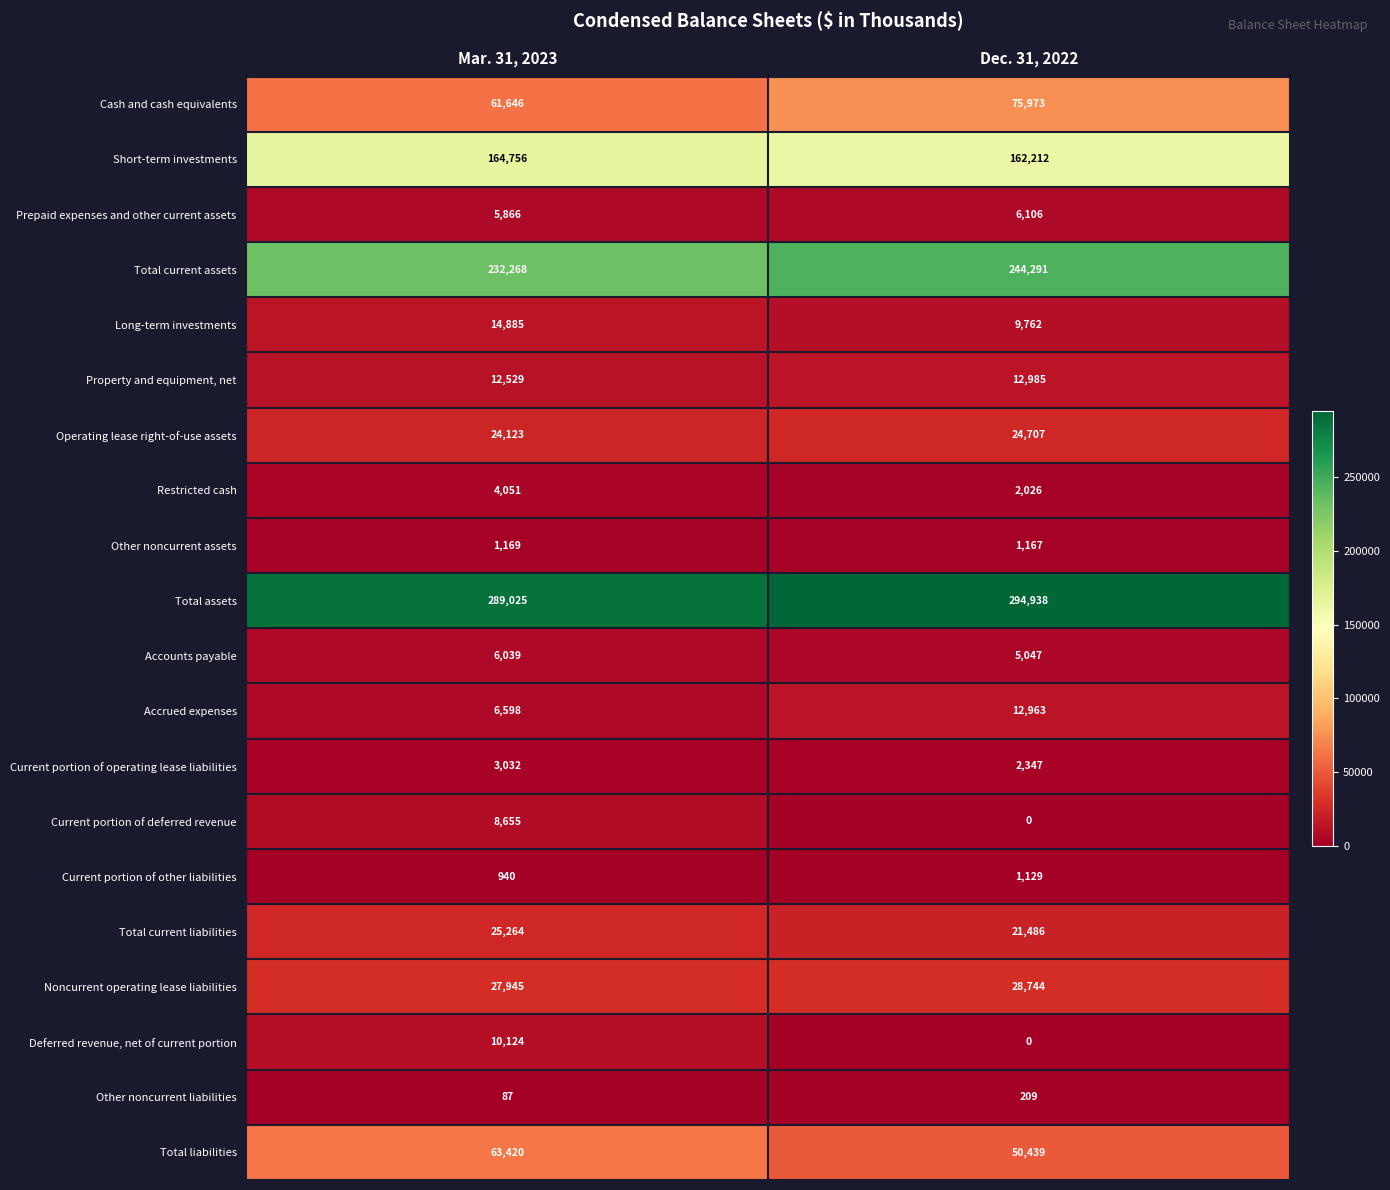

The Cash and cash equivalents series shows 32833 at Dec. 31, 2022. True or false?

False